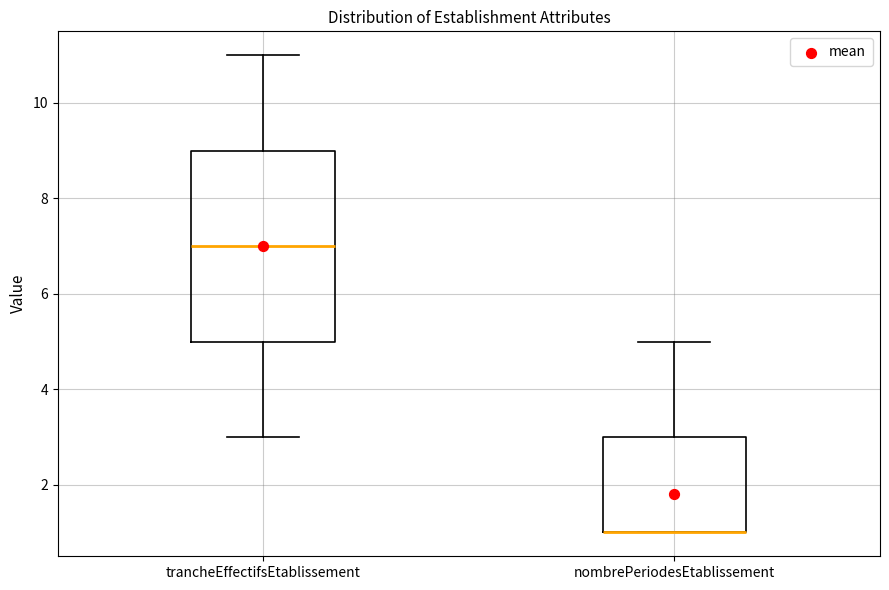

Reading left to right, read every box against the y-axis: the position of its median line, the range the box covers, and the ends of its whiskers. The values are not printed on the chart, so give them approximately, as read against the axis.

trancheEffectifsEtablissement: median 7, box 5 to 9, whiskers 3 to 11
nombrePeriodesEtablissement: median 1 (drawn on the box's lower edge), box 1 to 3, whiskers 1 to 5